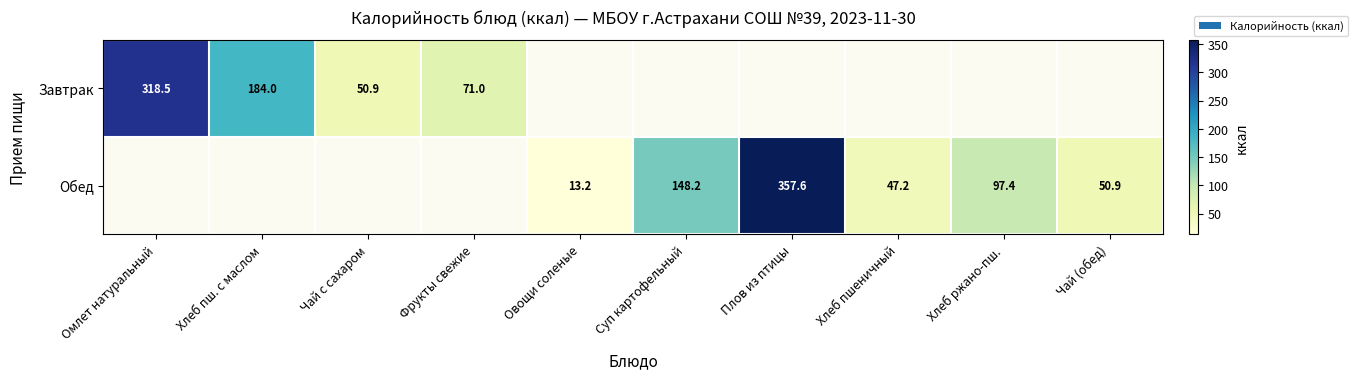

What is the minimum value shown in the chart?

13.2